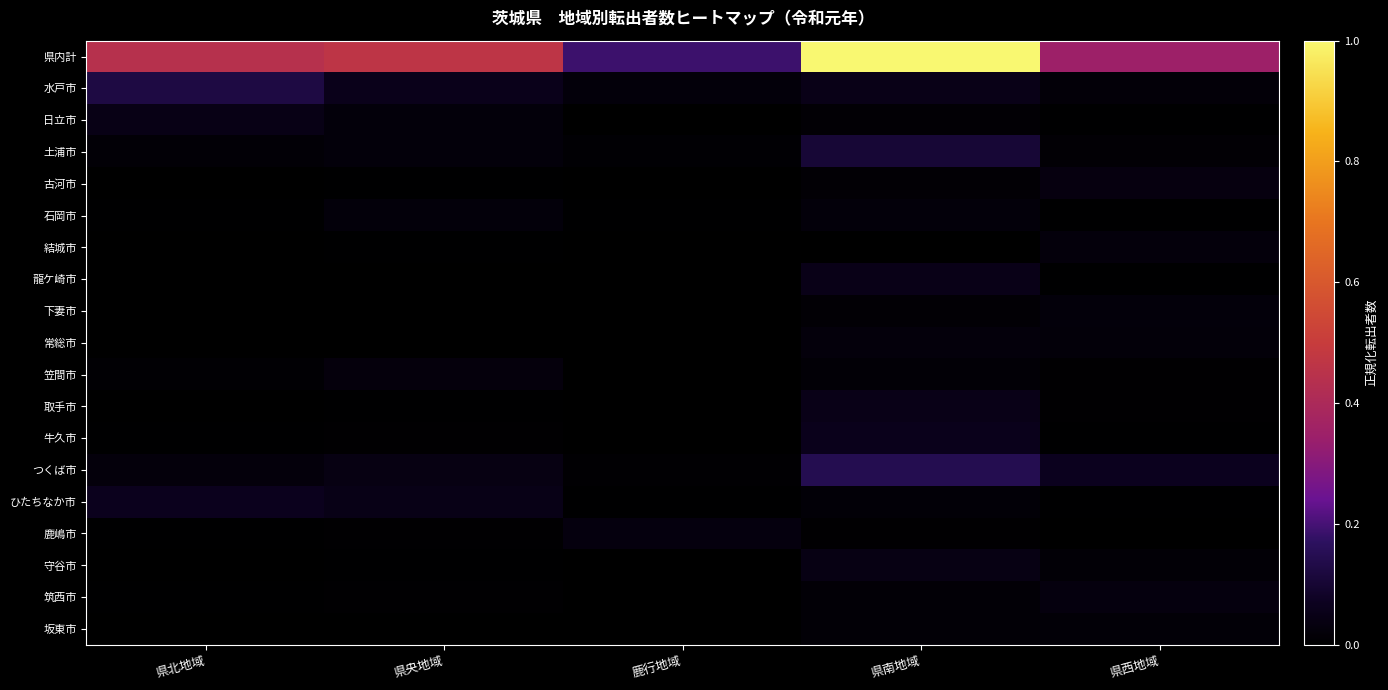

Which series changed the most between 県北地域 and 鹿行地域?

県内計